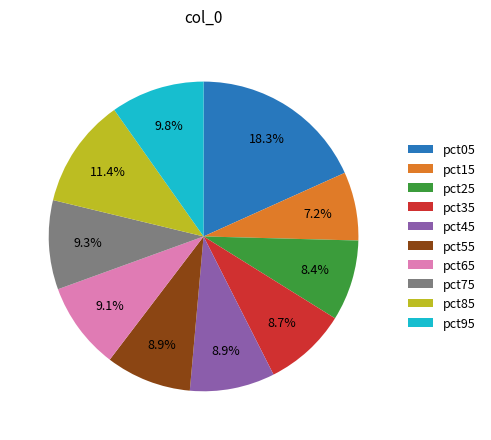

Is there a majority slice in this chart?

No